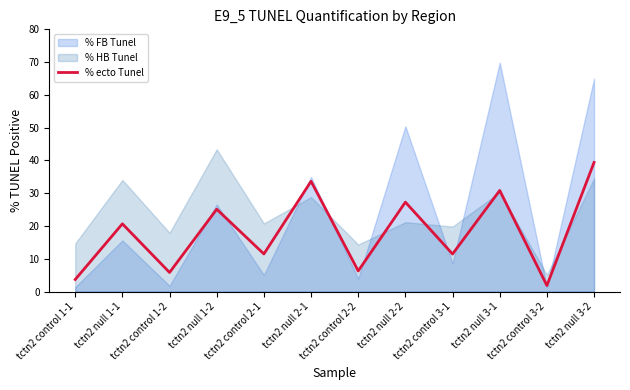

Where is the first local maximum?

tctn2 null 1-1